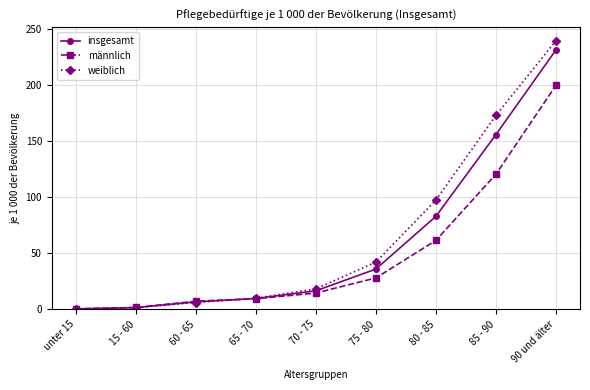

Does the chart display data point markers on the line(s)?

Yes